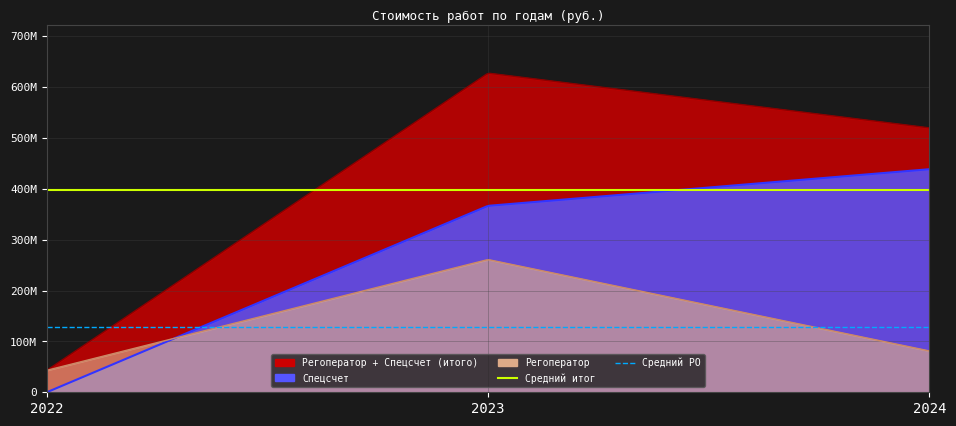

What is the value of the Спецсчет point at the 3rd from the left?

438500000.0